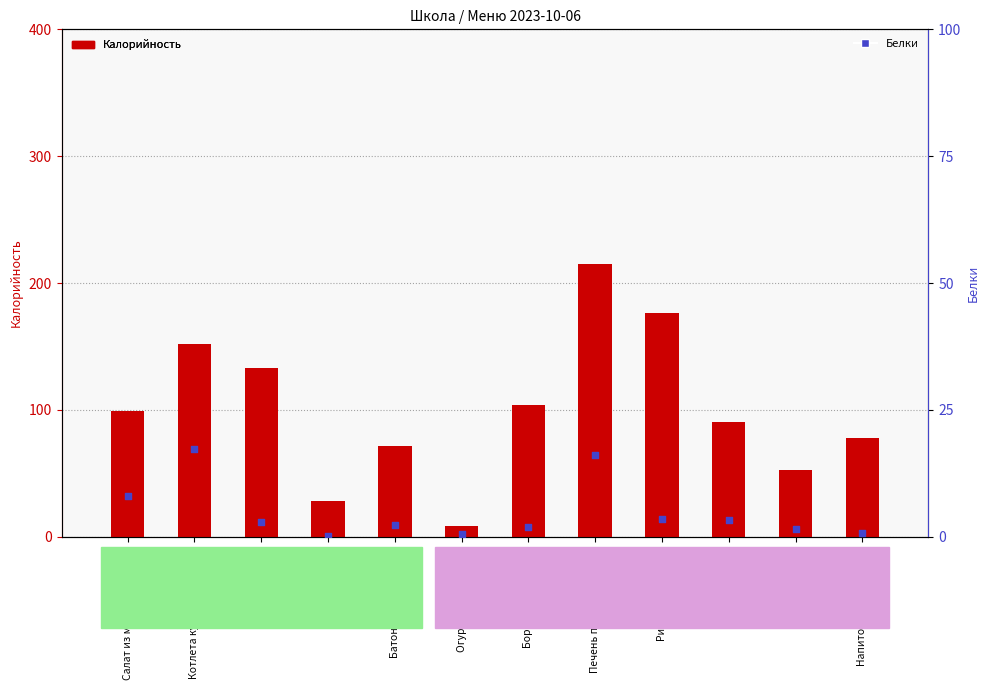

Which series has the widest spread of Y values?

Калорийность